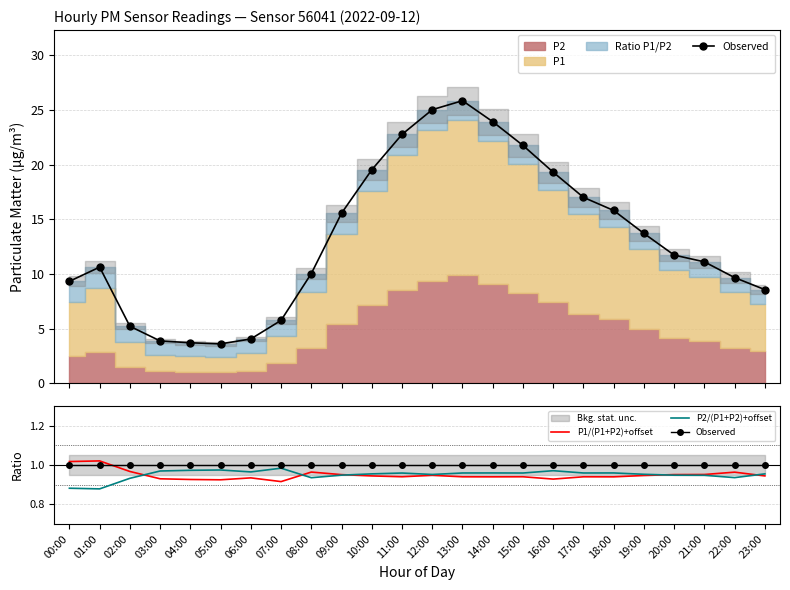

What is the difference between the highest and lowest values at 13:00?

0.1